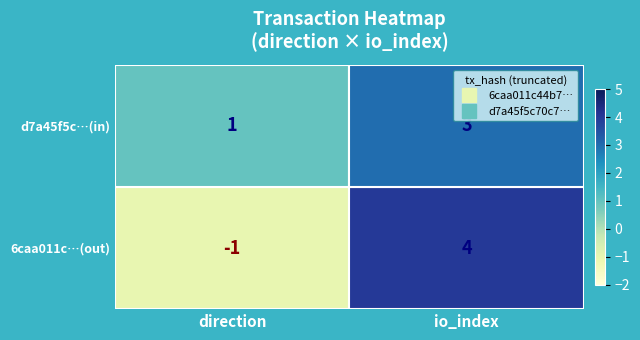

How many data points in 6caa011c…(out) are less than 4?

1